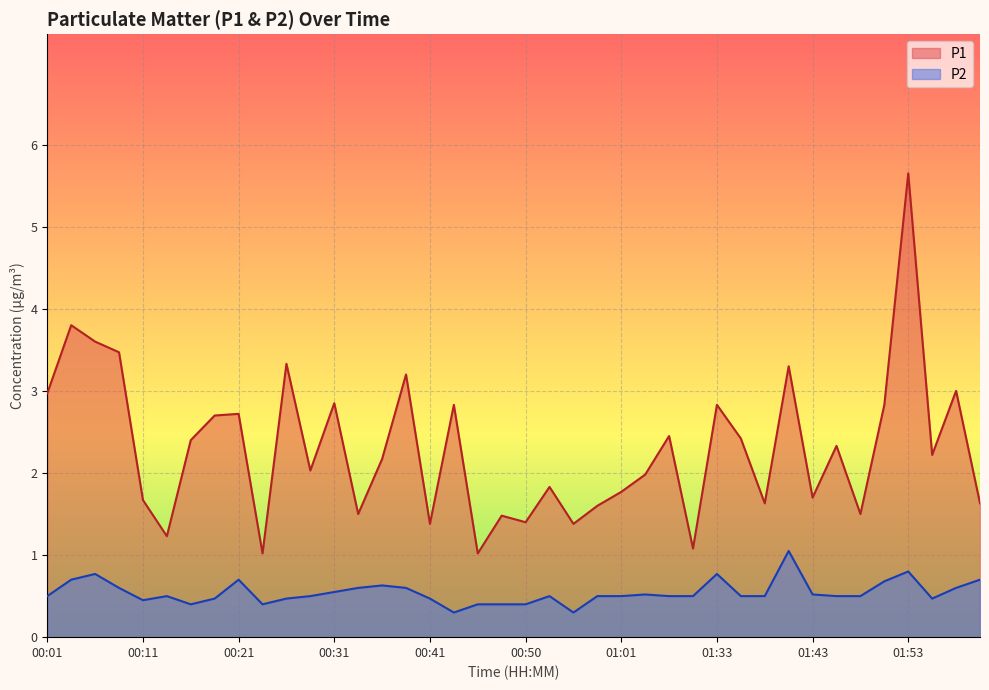

How many interior local peaks does the P1 series have?

14